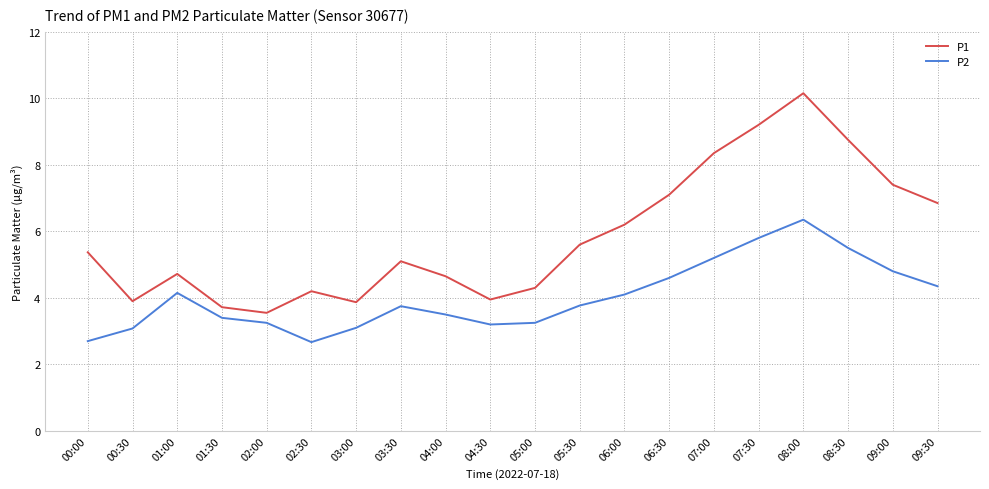

Which series has the largest total across all categories?

P1